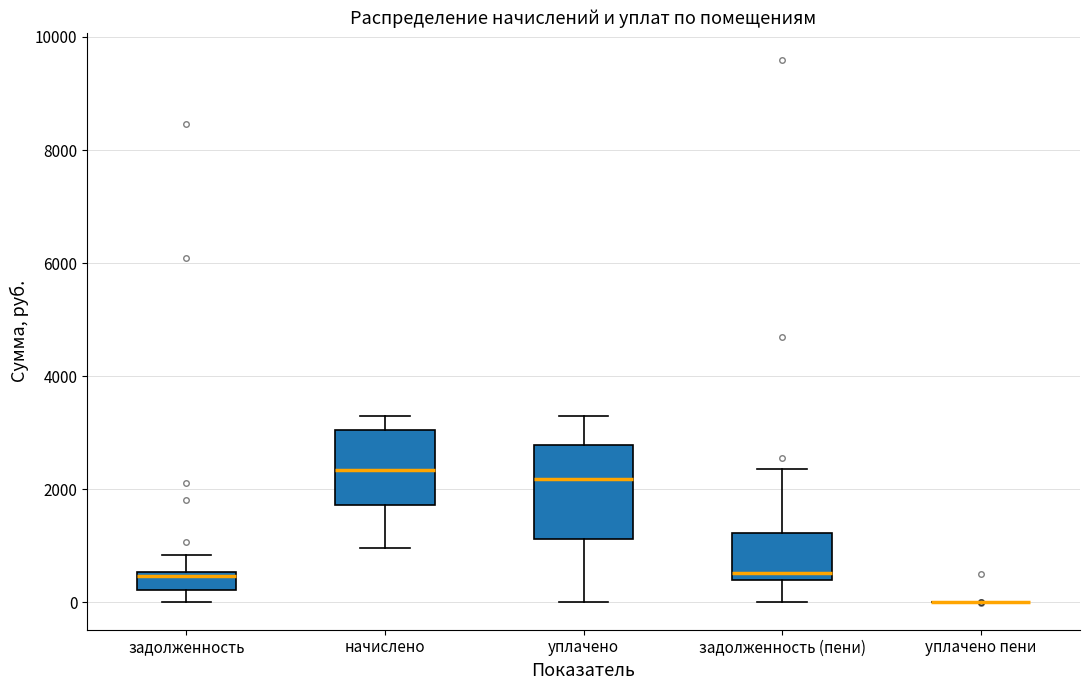

Which box is the tallest, from its lower edge to its upper edge?

уплачено